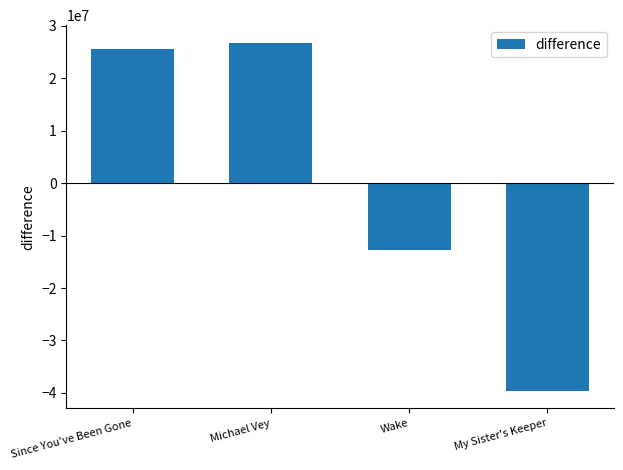

Between Michael Vey and My Sister's Keeper, which is larger?

Michael Vey